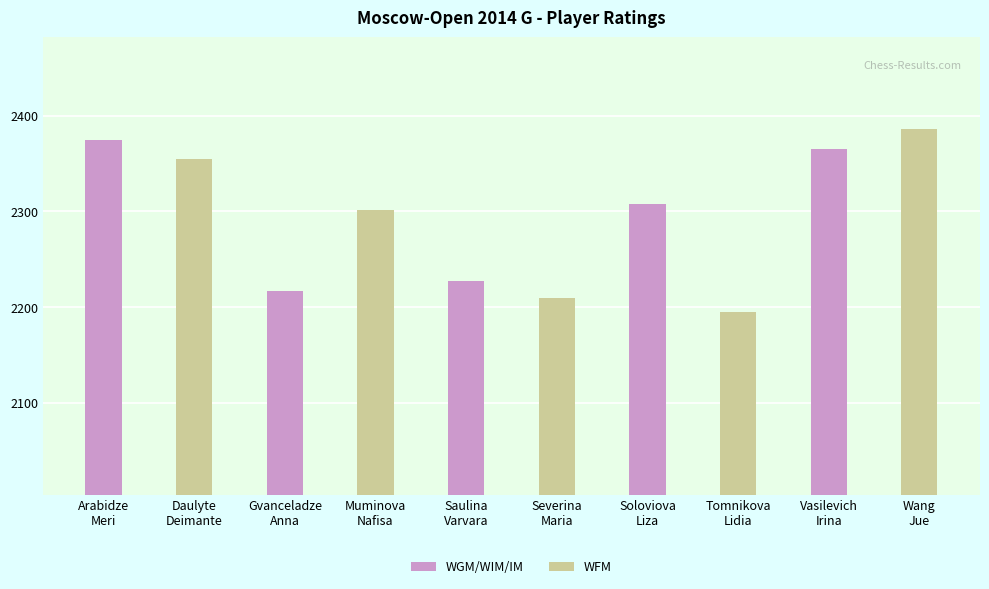

Which has a higher value, Muminova
Nafisa or Vasilevich
Irina?

Vasilevich
Irina